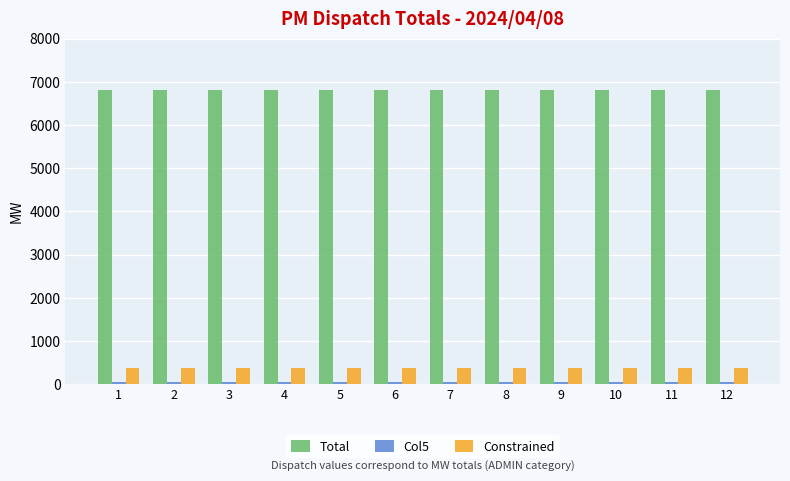

Which series has the largest total across all categories?

Total